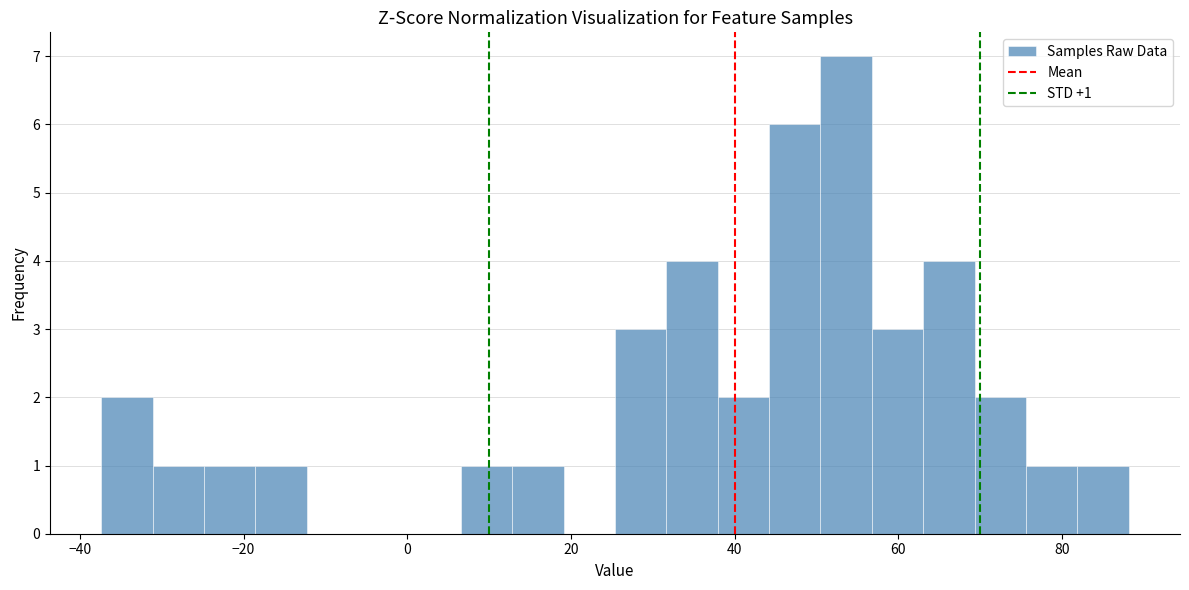

Read against the x-axis, roughly where is the centre of the tallest bar?

54